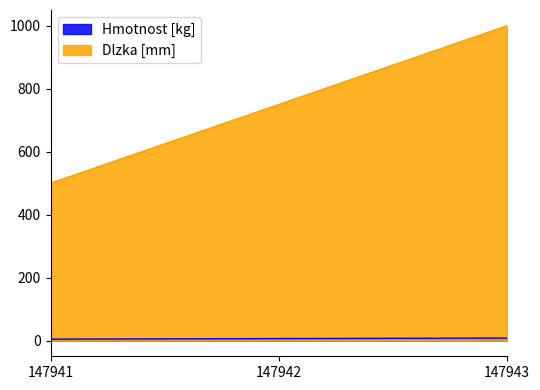

List the labels in order of Hmotnost [kg] value, smallest first.

147941, 147942, 147943